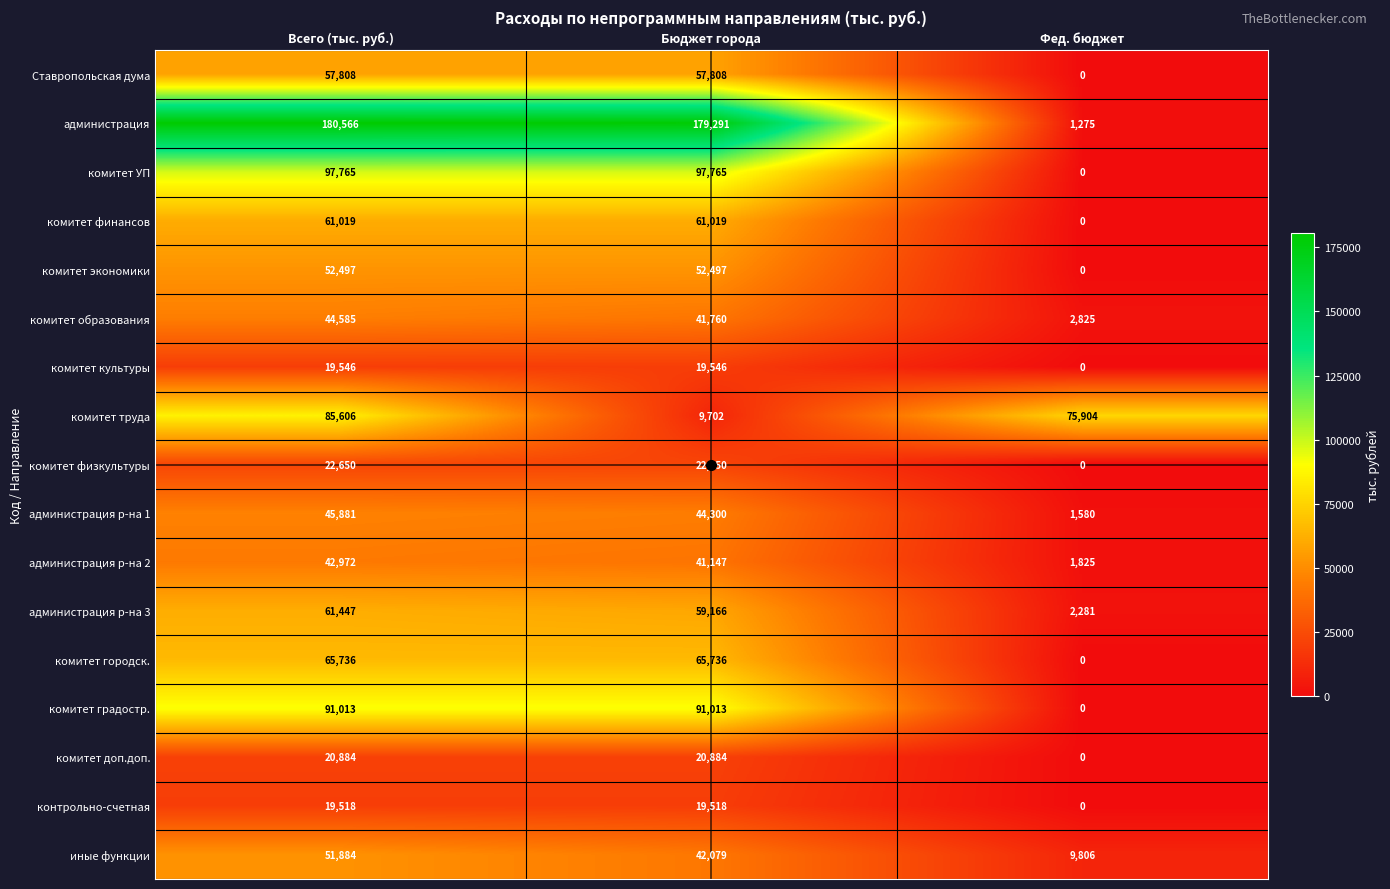

Which series changed the most between Всего (тыс. руб.) and Фед. бюджет?

администрация